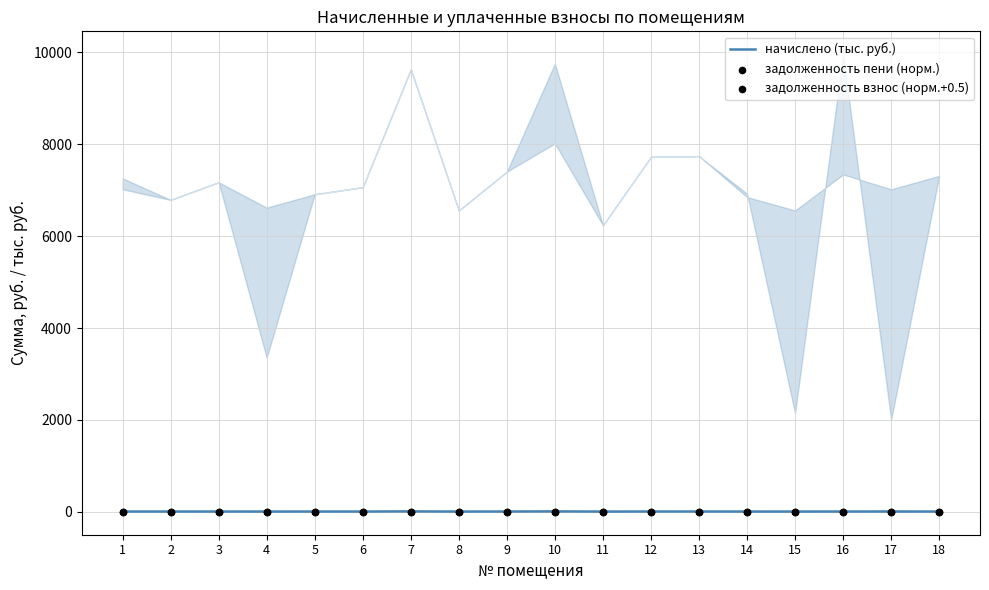

Which series reaches the minimum Y coordinate?

задолженность пени (норм.)